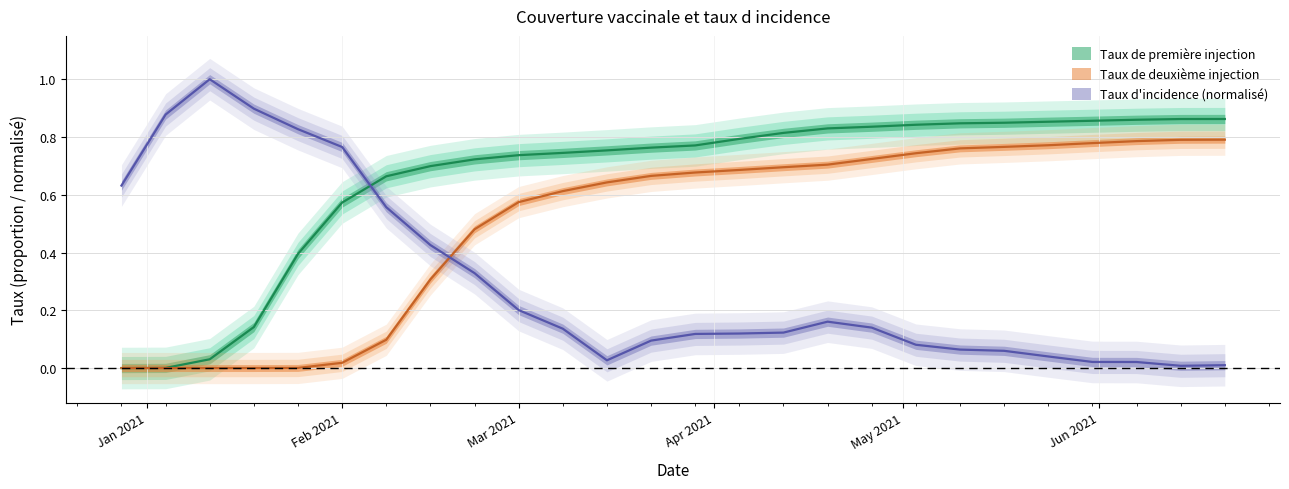

Which series has the largest range (max minus min)?

Taux d incidence pour 100 000 residents